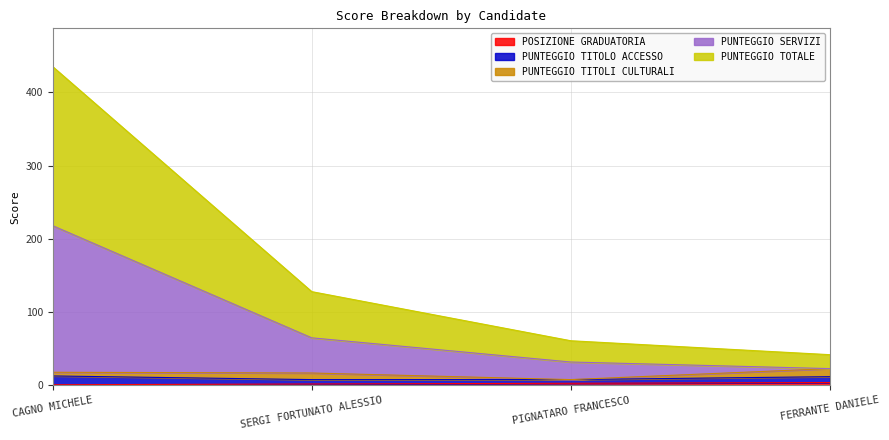

At which category is the sum across all series the highest?

CAGNO MICHELE